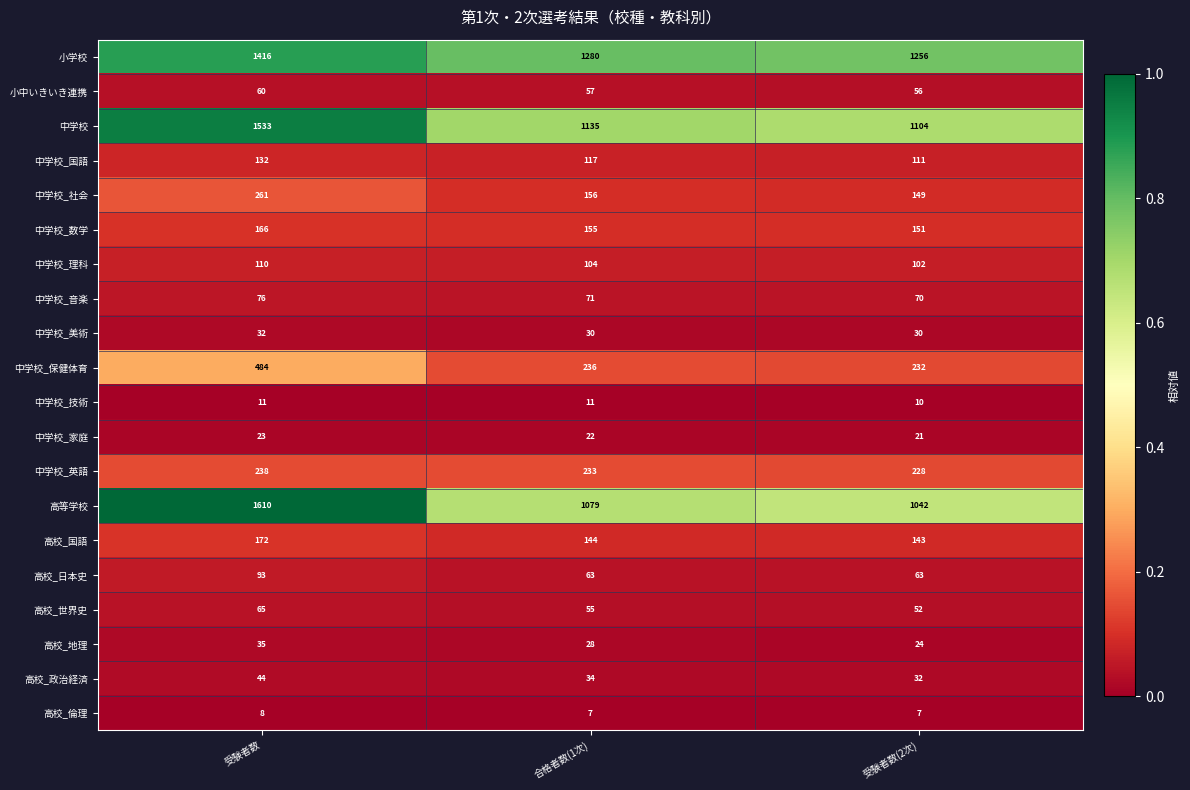

The value of 高校_日本史 at 合格者数(1次) is 41. True or false?

False